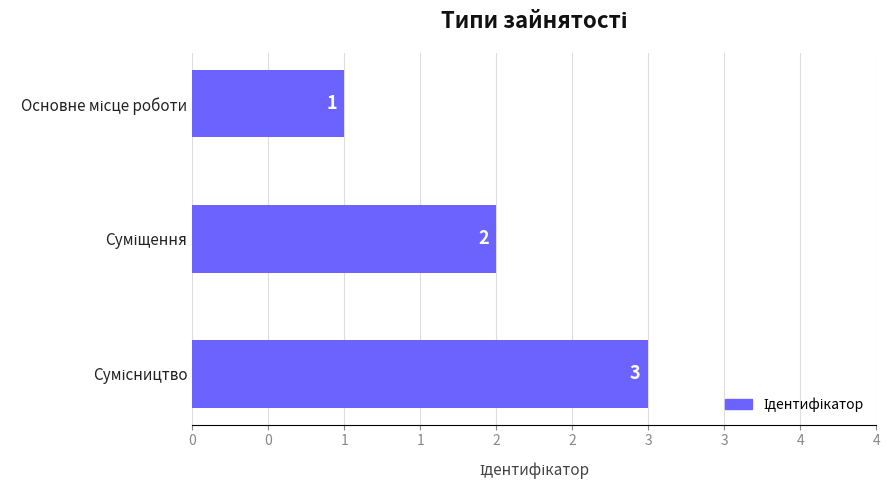

Does the chart contain any negative values?

No